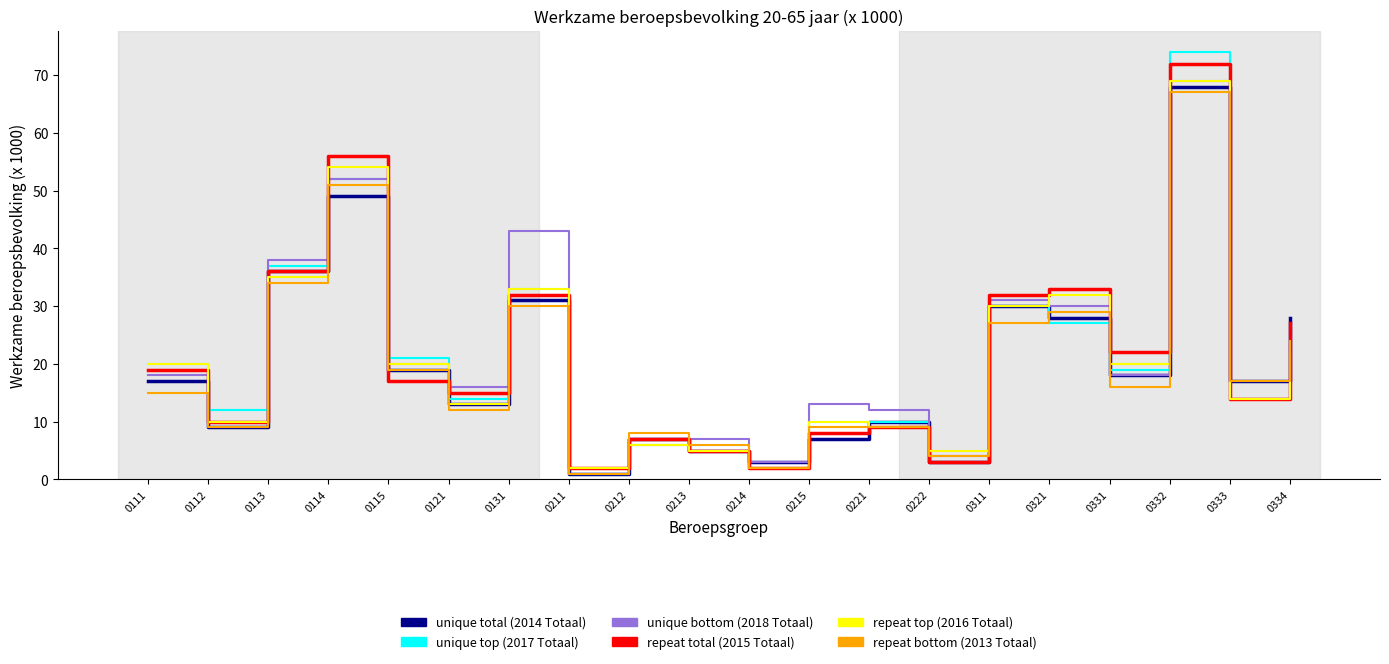

What is the difference between the second highest and second lowest values in the repeat bottom (2013 Totaal) series?

49